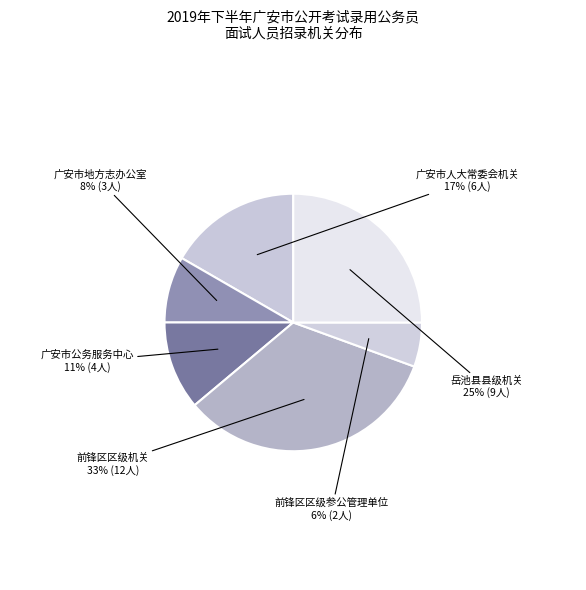

Is there any slice that represents more than half of the pie?

No